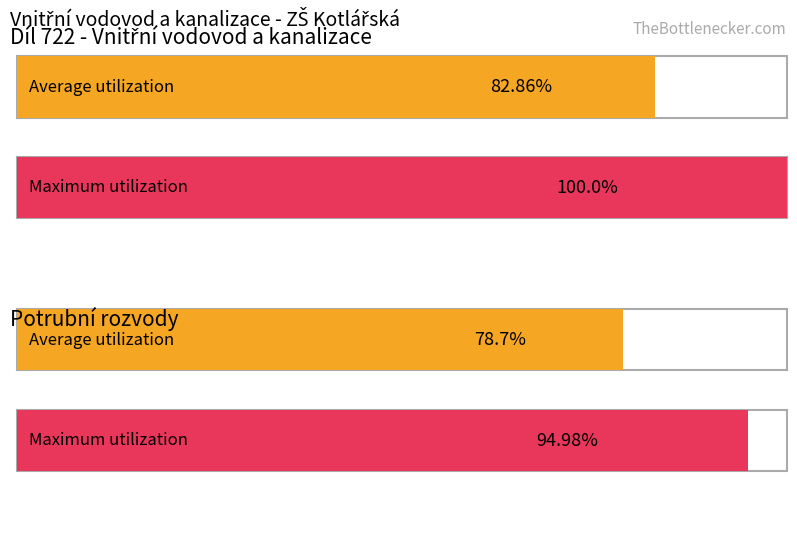

Does the chart contain any negative values?

No